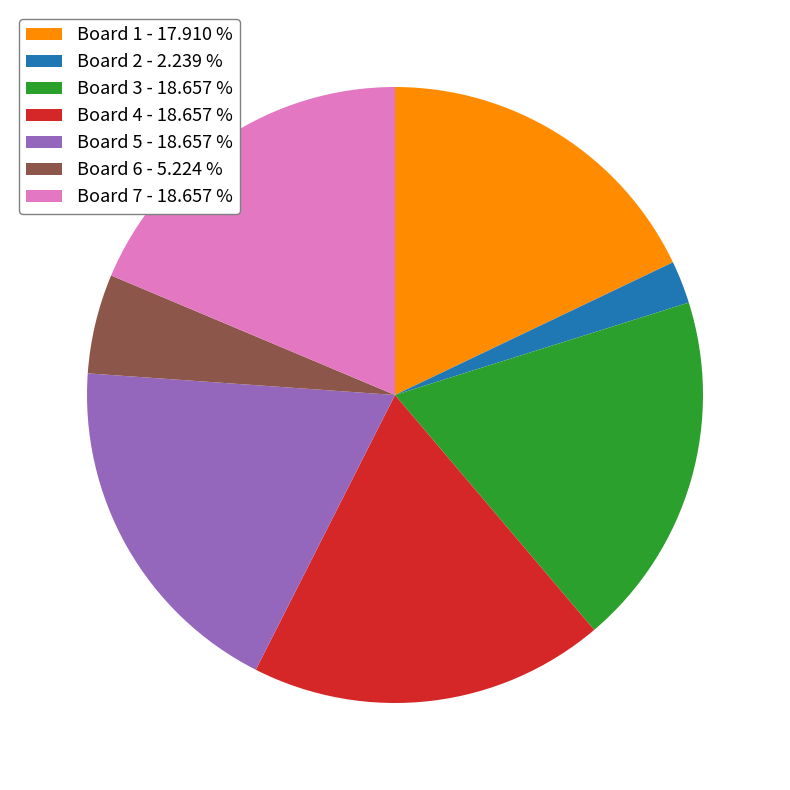

Combined, do Board 4 - 18.657 % and Board 6 - 5.224 % account for over 50%?

No